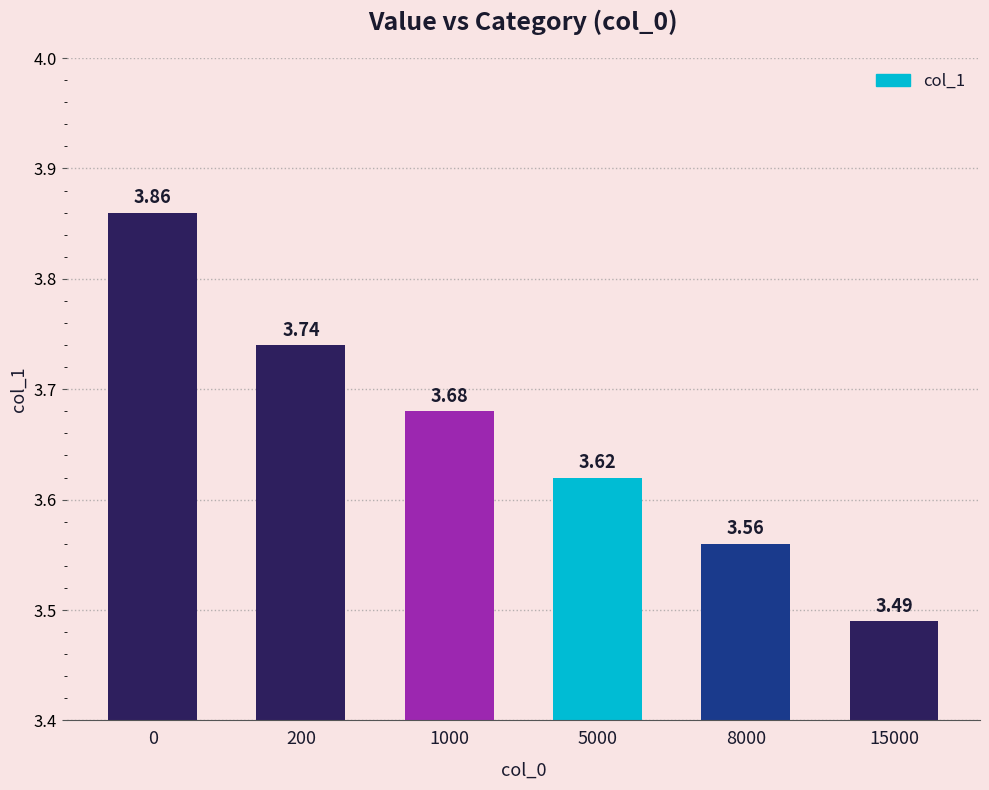

Between 15000 and 5000, which is larger?

5000